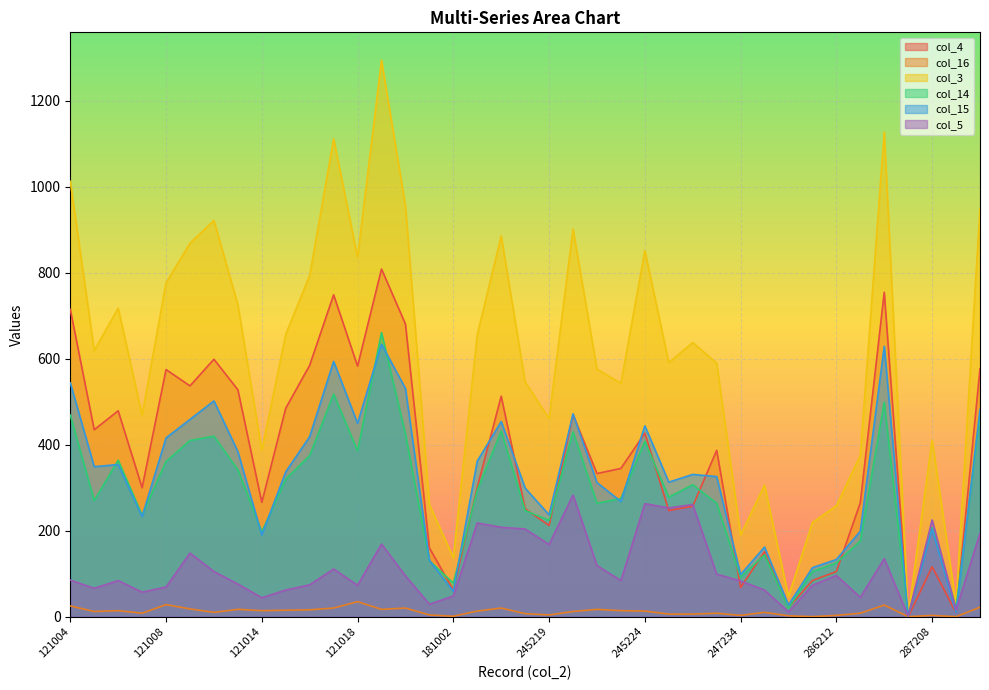

True or false: col_3 and col_5 intersect in this chart.

False